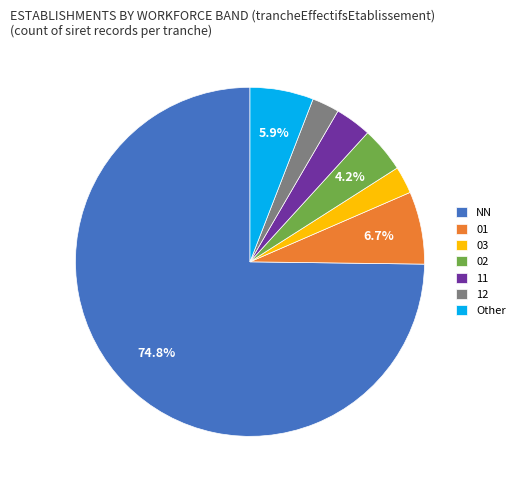

Do 12 and 01 together represent more than half of the pie?

No